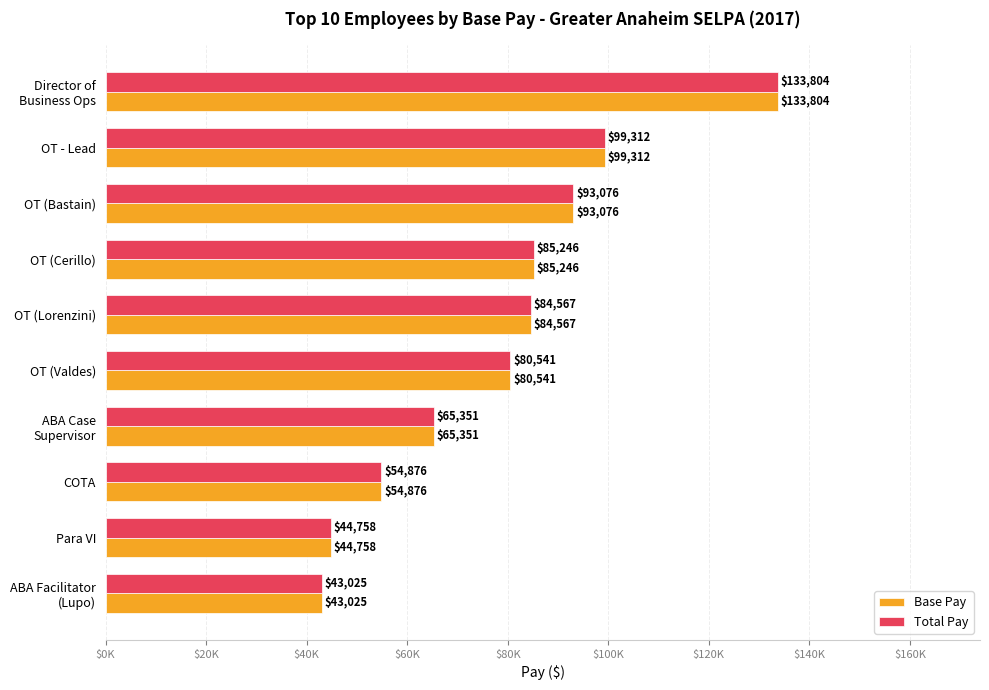

What are all the series names shown in the legend?

Base Pay, Total Pay